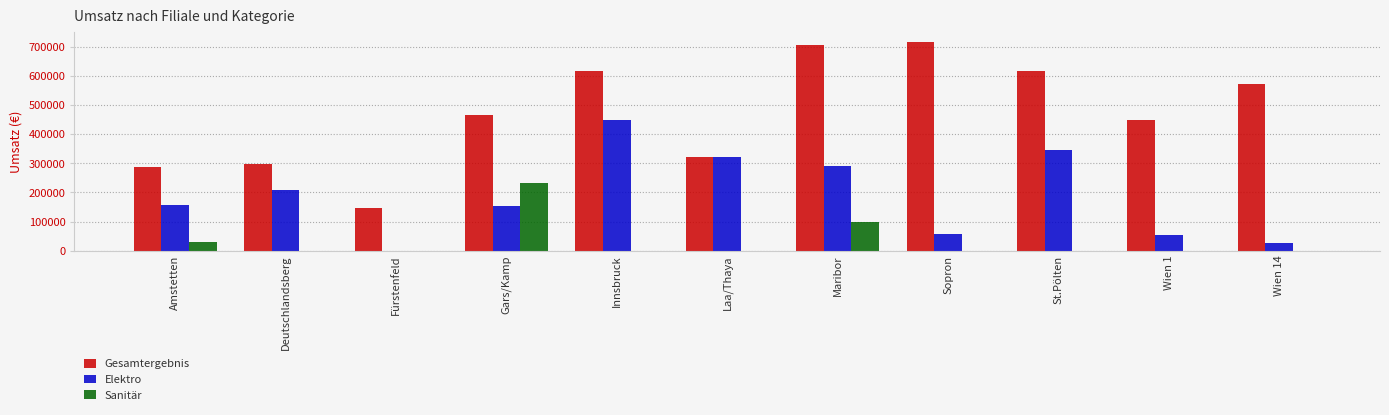

Is it true that Gesamtergebnis equals 463934.7 at Sopron?

False